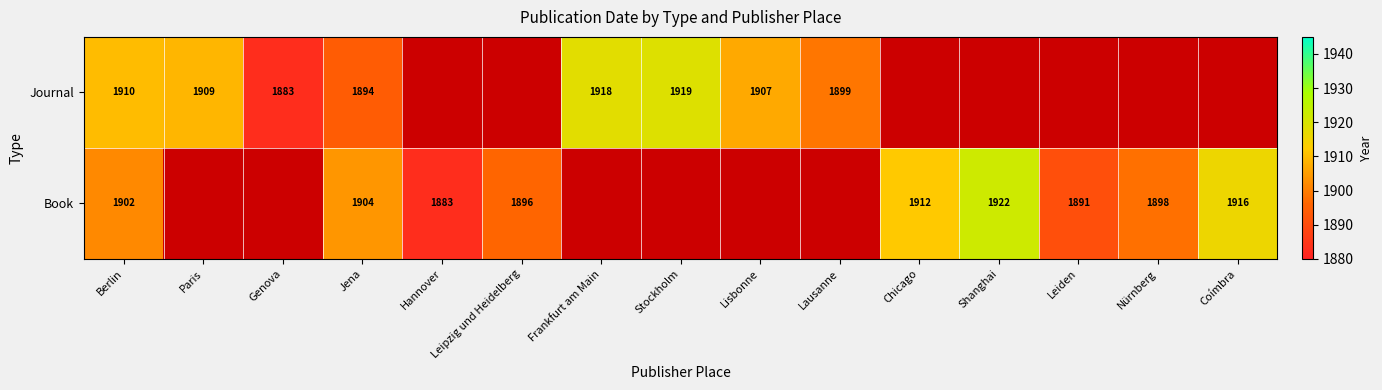

True or false: Journal has a value of 1910 at Berlin.

True